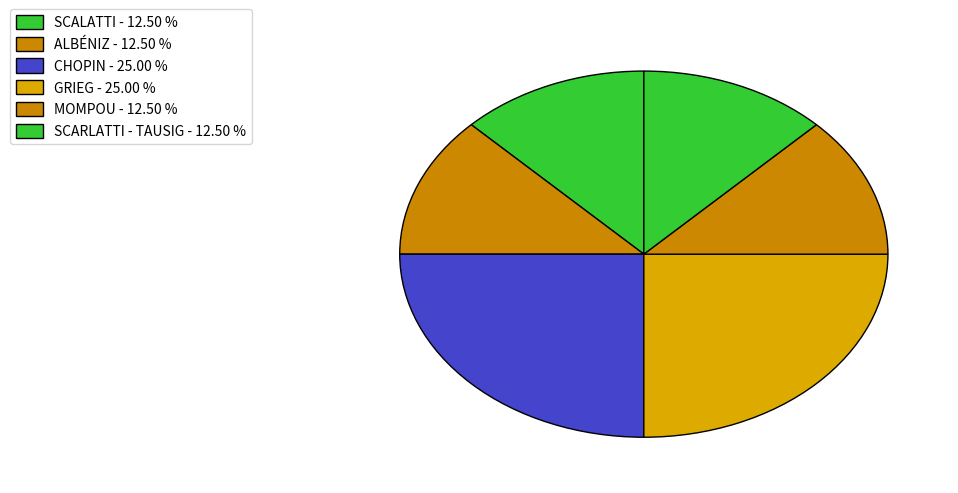

Count the number of slices in the pie.

6